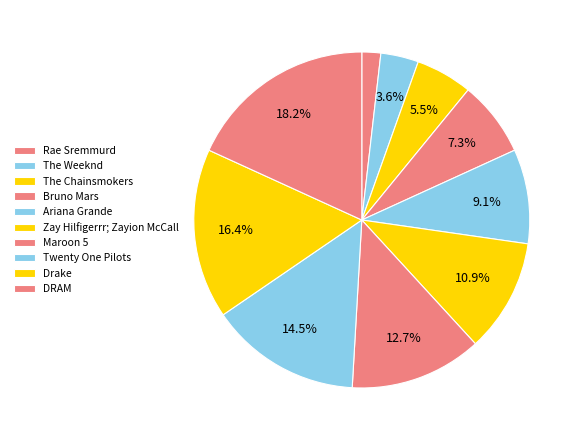

Count the number of slices in the pie.

10